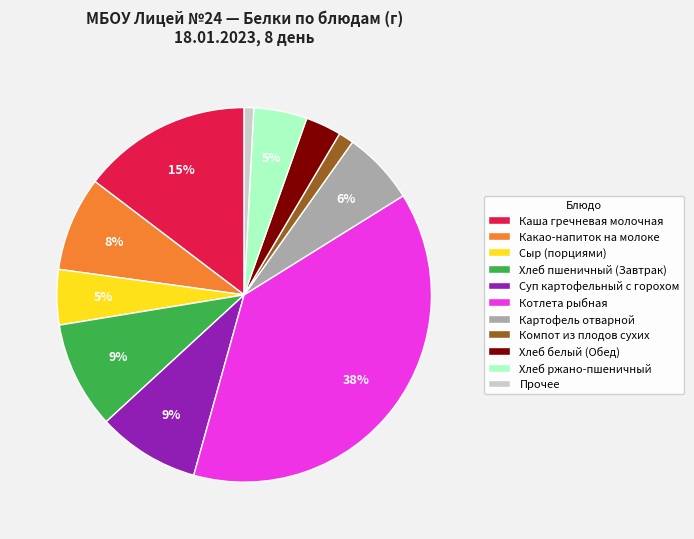

Is there any slice that represents more than half of the pie?

No